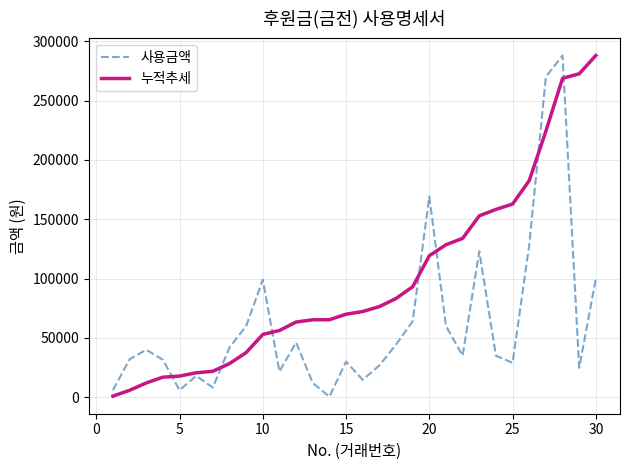

Which series has the largest total across all categories?

누적추세